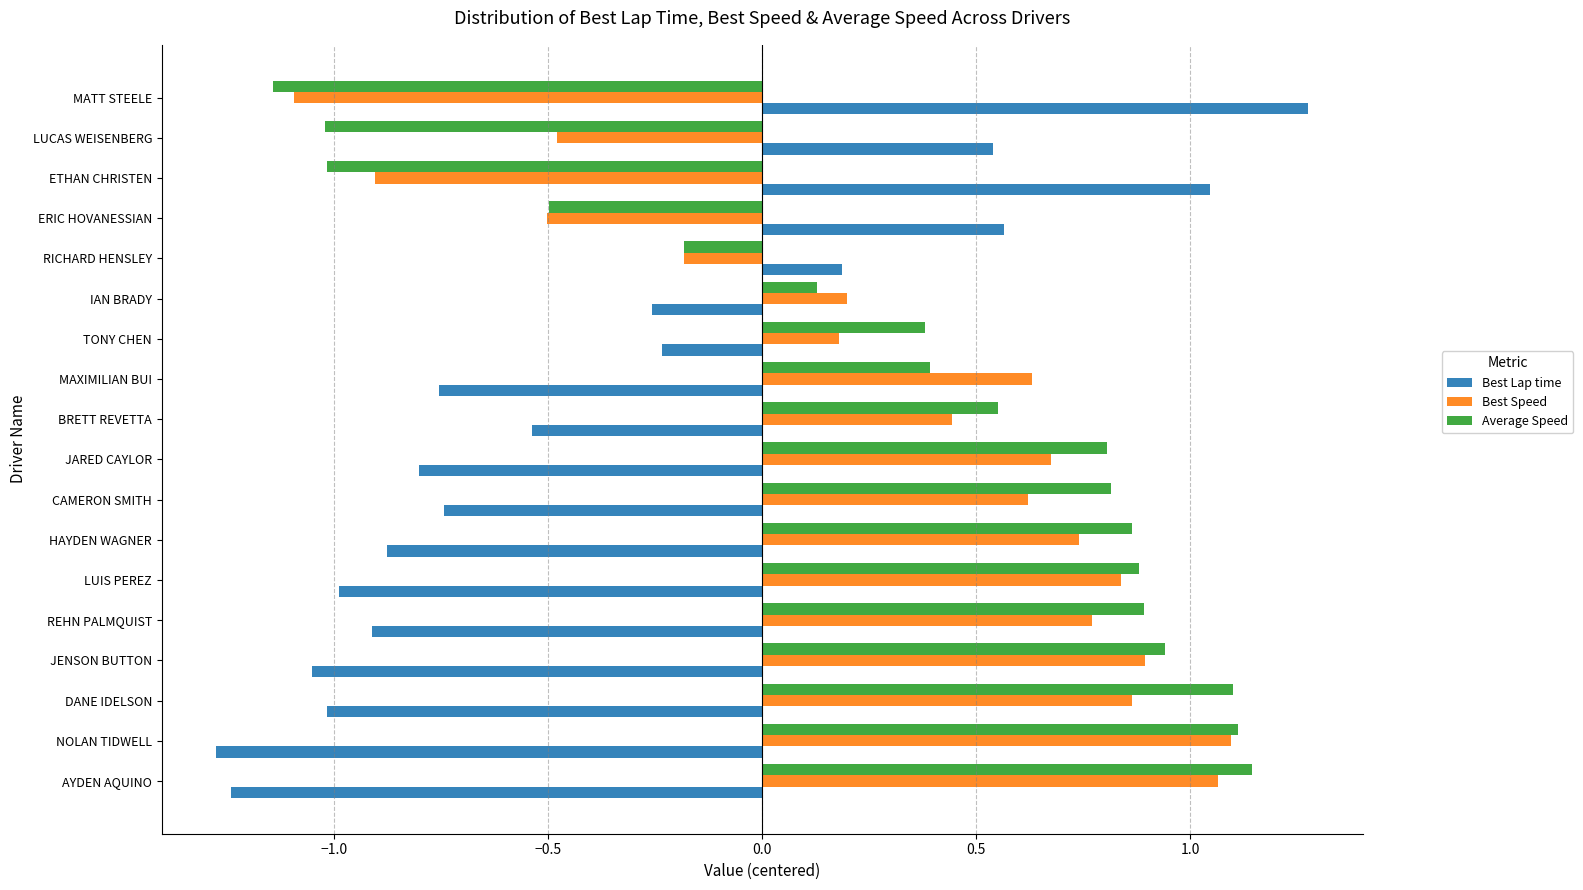

What is the difference between the second highest and minimum values in the Average Speed series?

2.3